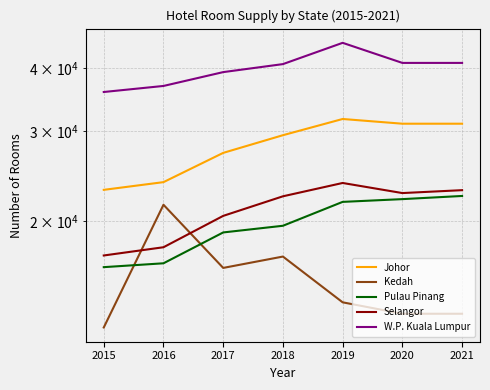

What value does the W.P. Kuala Lumpur series have at 2019?

44784